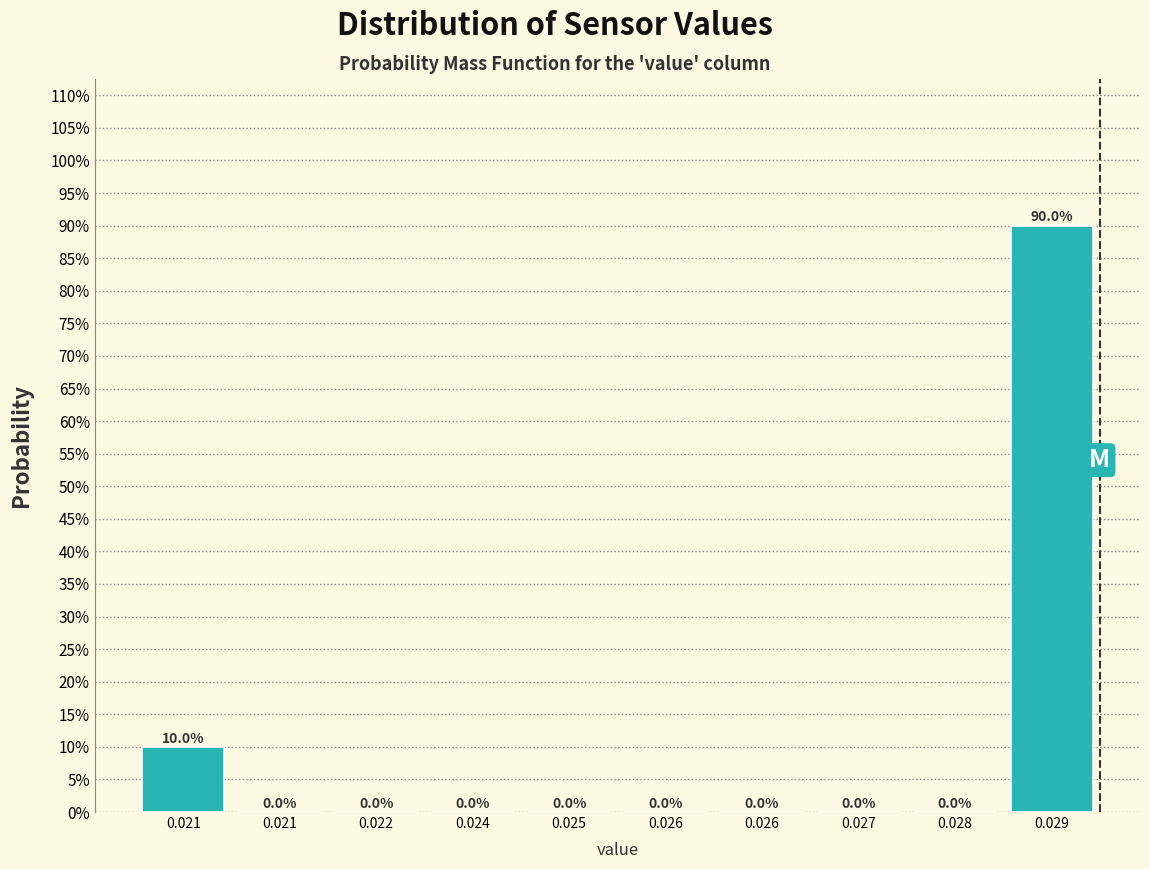

Are the bars horizontal?

No